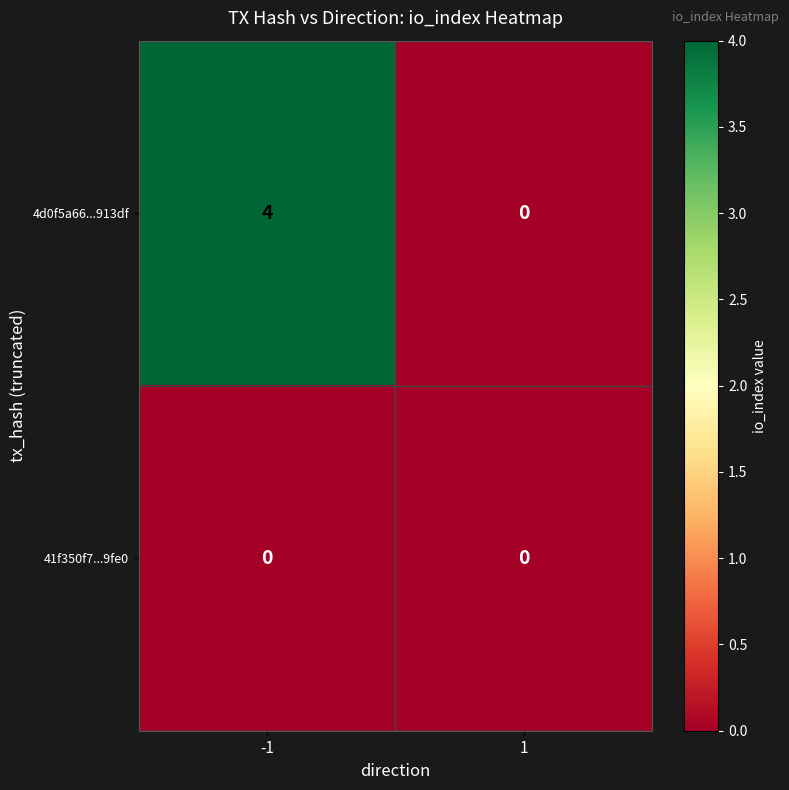

True or false: 4d0f5a66...913df has a value of 4 at -1.

True